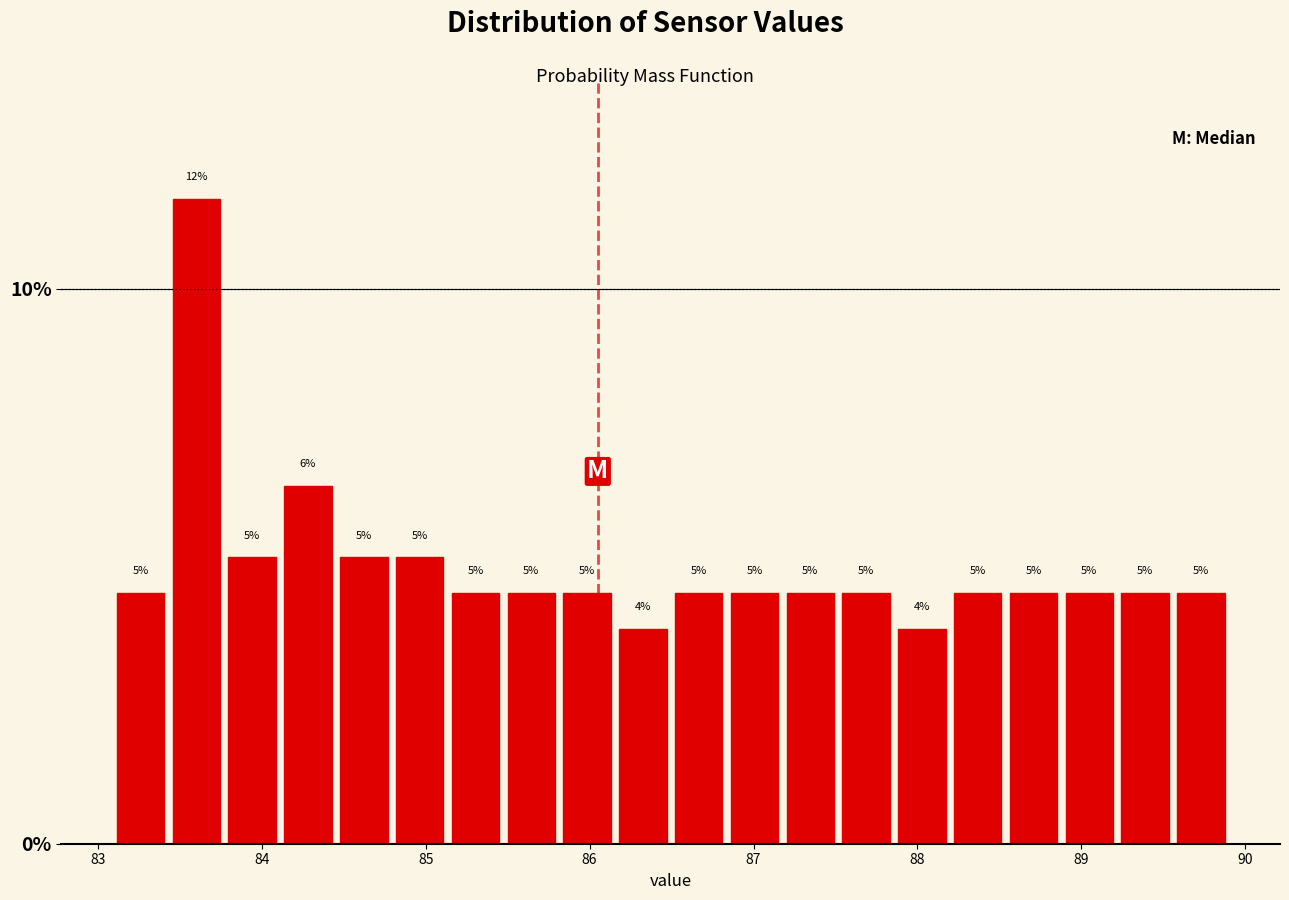

Around what value on the x-axis is the tallest bar? Give the approximate position of its centre, as read against the axis.

83.6